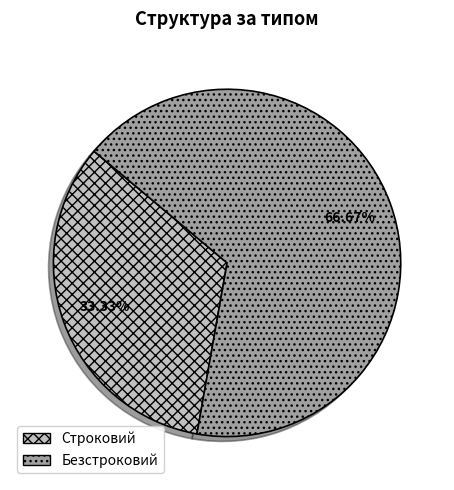

What is the total percentage of Безстроковий and Строковий?

100.0%